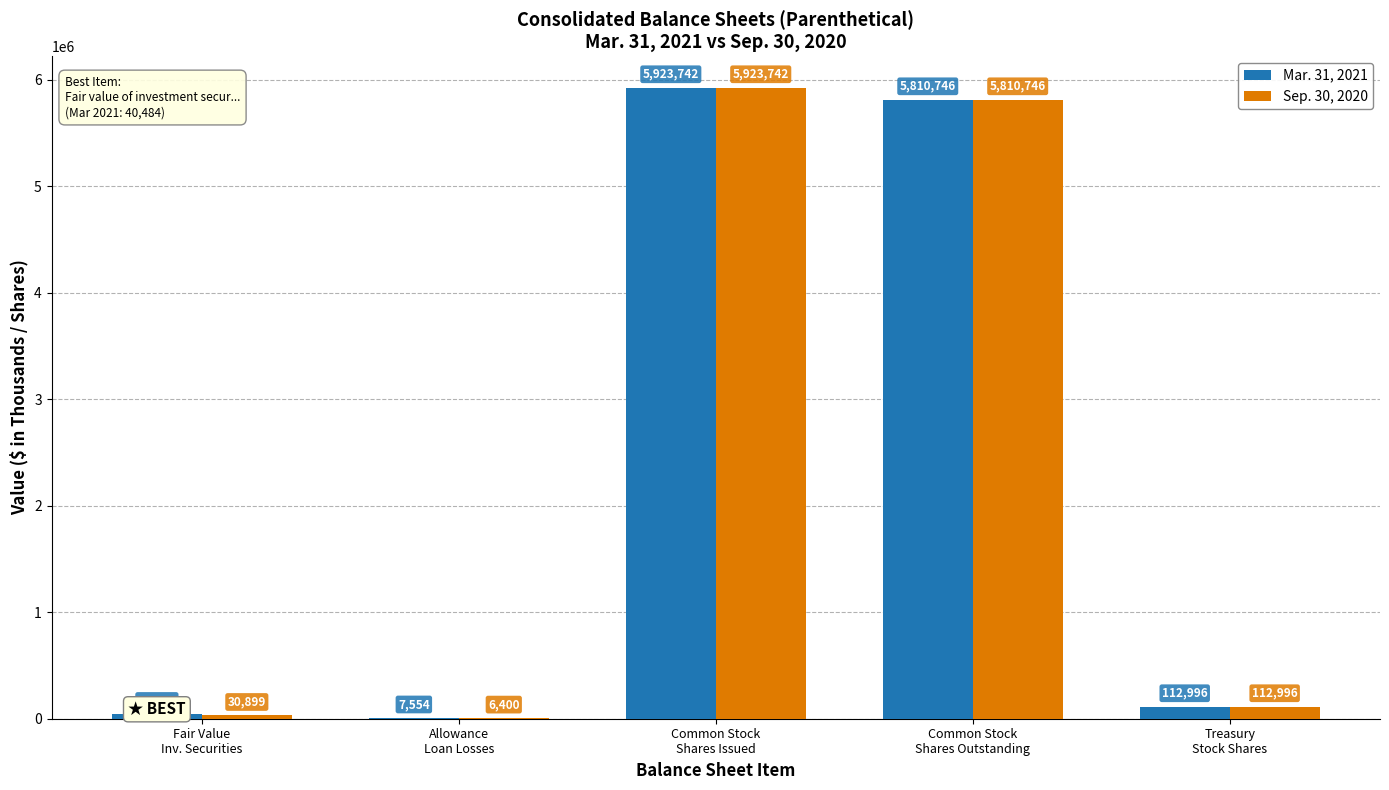

At which label is Mar. 31, 2021 closest to 2965648?

Common Stock
Shares Outstanding